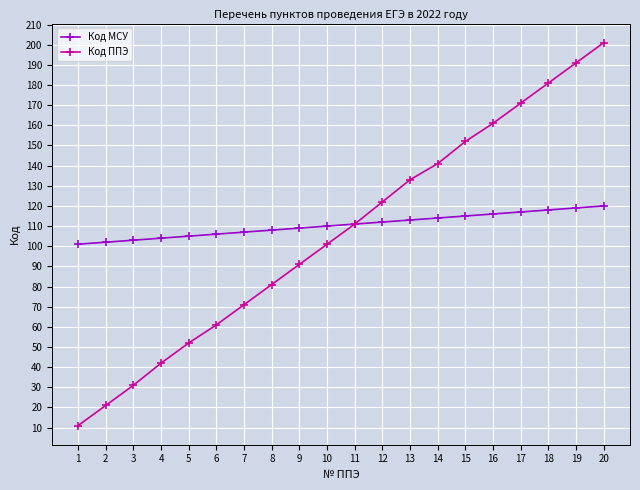

What is the total value across all series at 3?

134